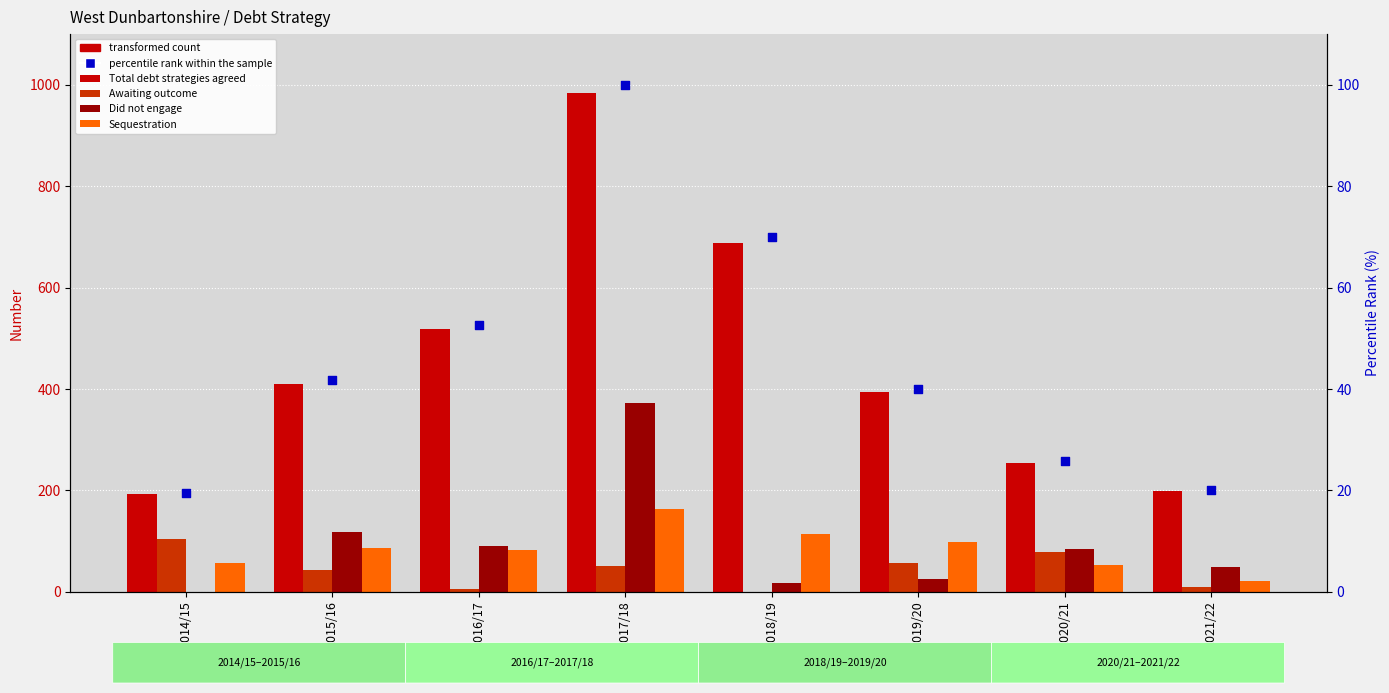

Which series has the widest spread of Y values?

Total debt strategies agreed